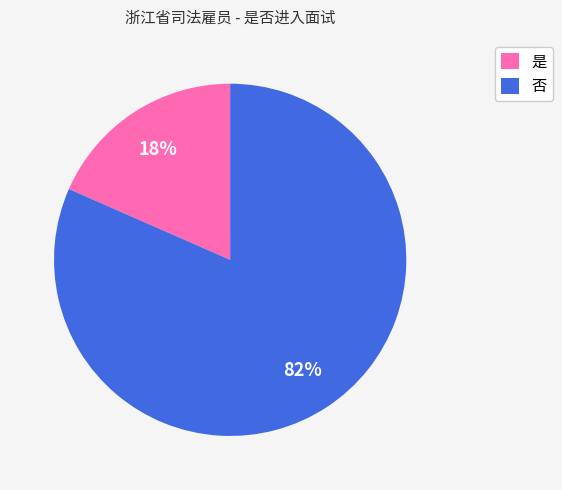

Is the sum of 否 and 是 greater than half?

Yes